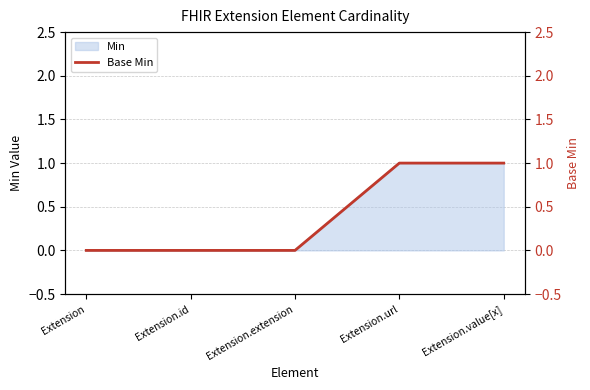

Rank the categories by value from highest to lowest.

Extension.url, Extension.value[x], Extension, Extension.id, Extension.extension